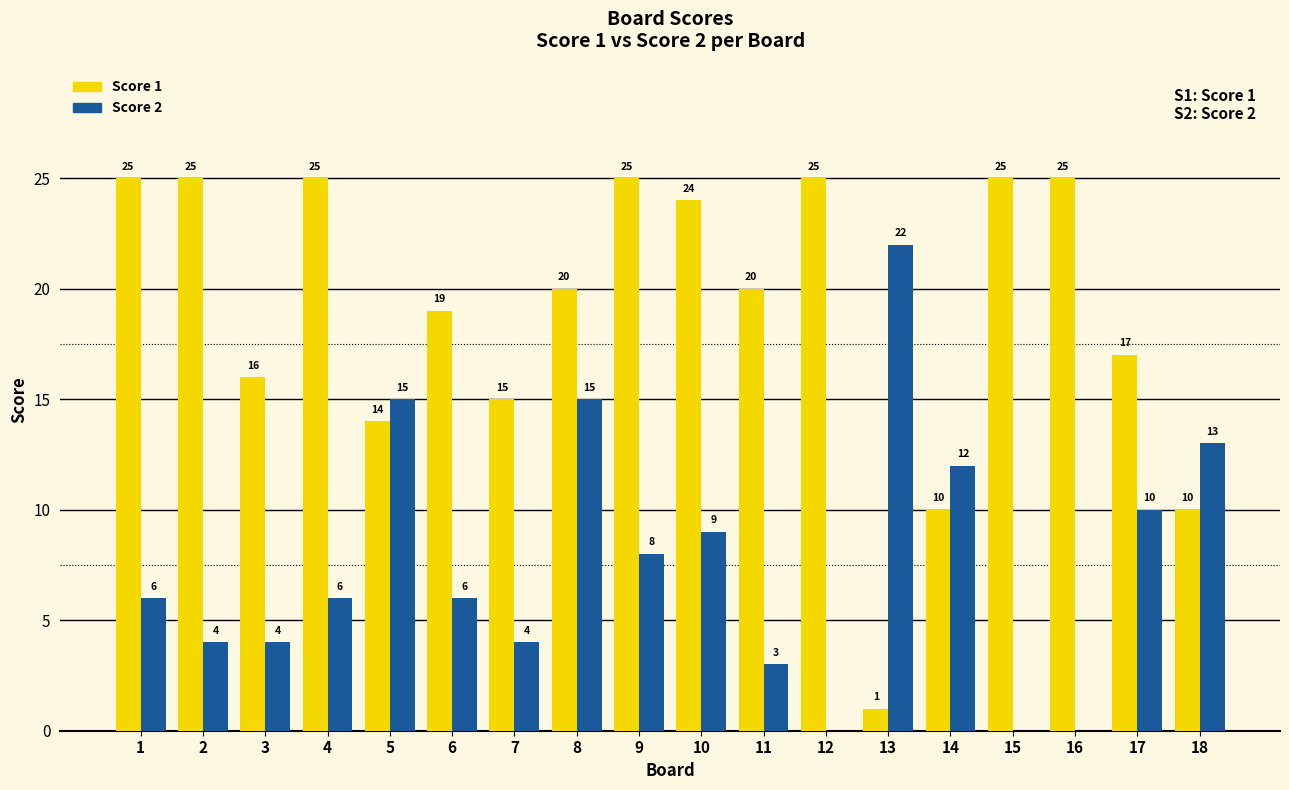

Are the bars horizontal?

No